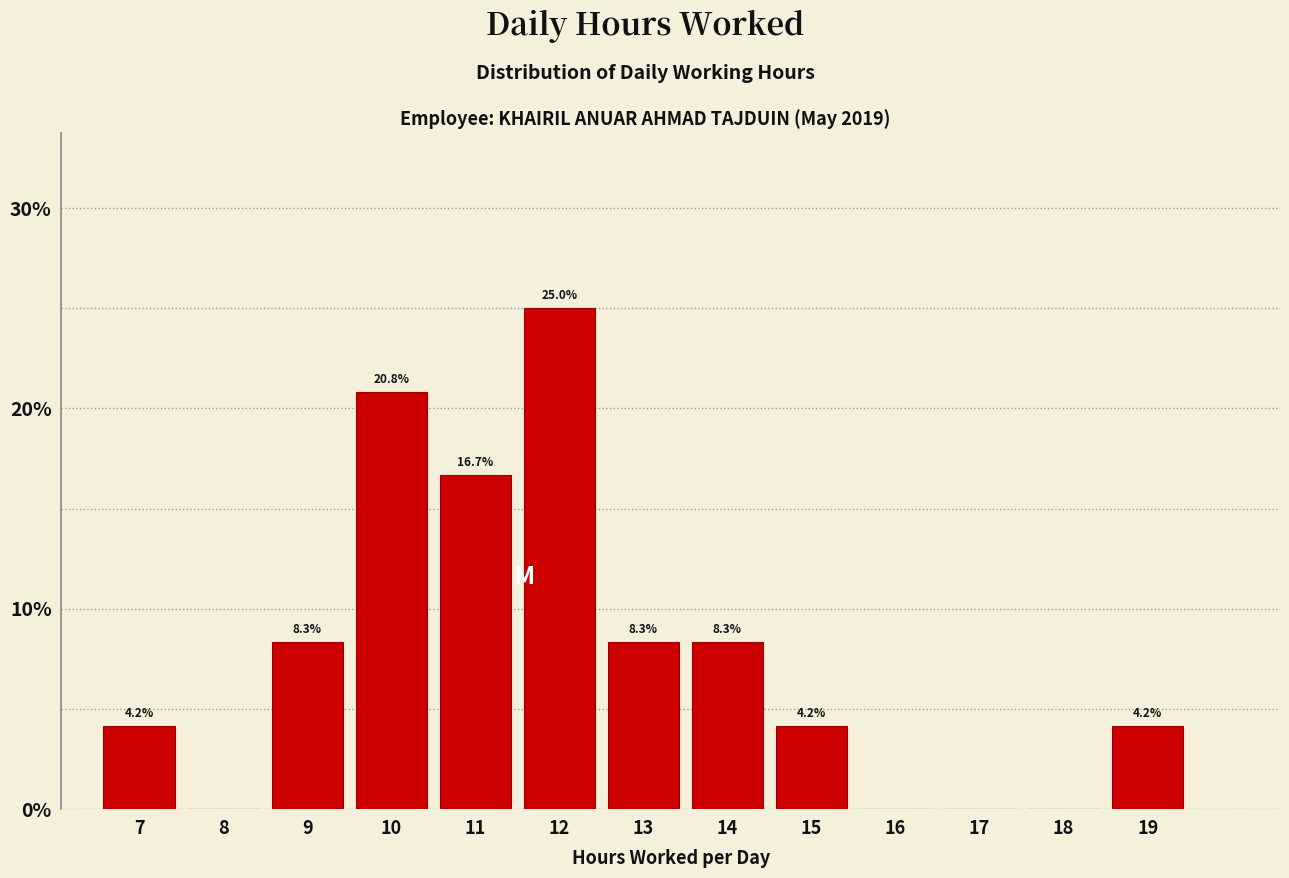

Reading right to left, list all the values displayed in this chart.

19=4.2	18=0.0	17=0.0	16=0.0	15=4.2	14=8.3	13=8.3	12=25.0	11=16.7	10=20.8	9=8.3	8=0.0	7=4.2